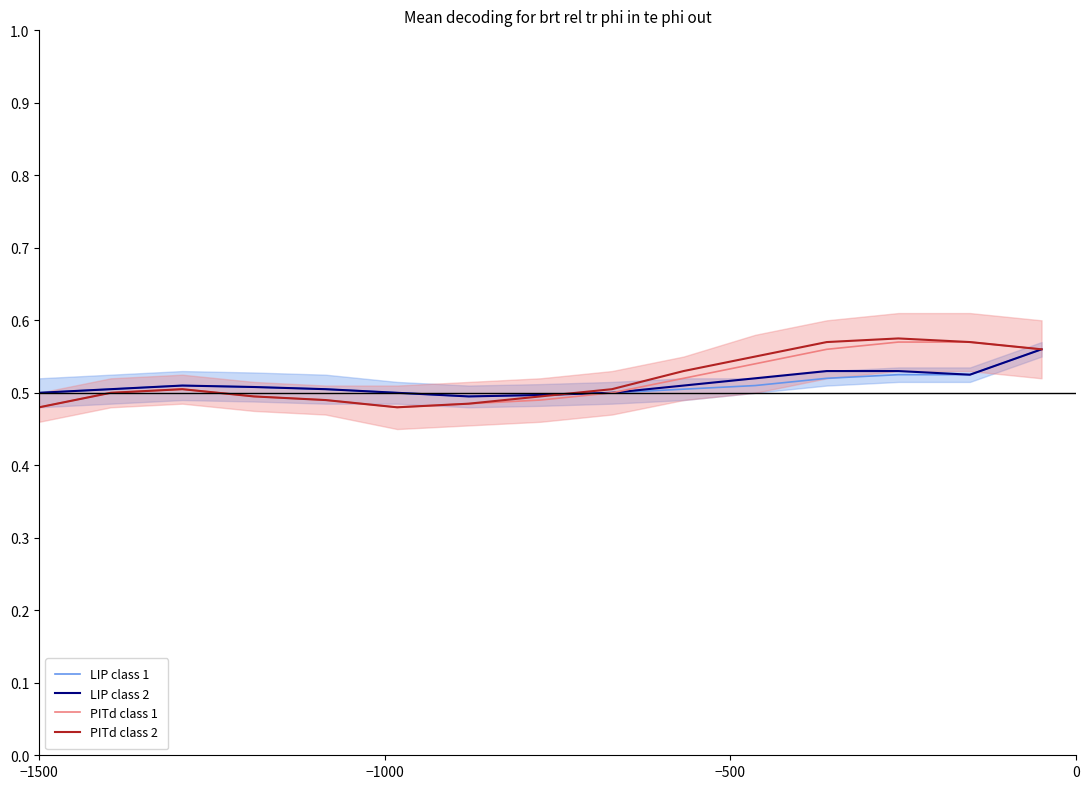

Count the number of data series in this chart.

4